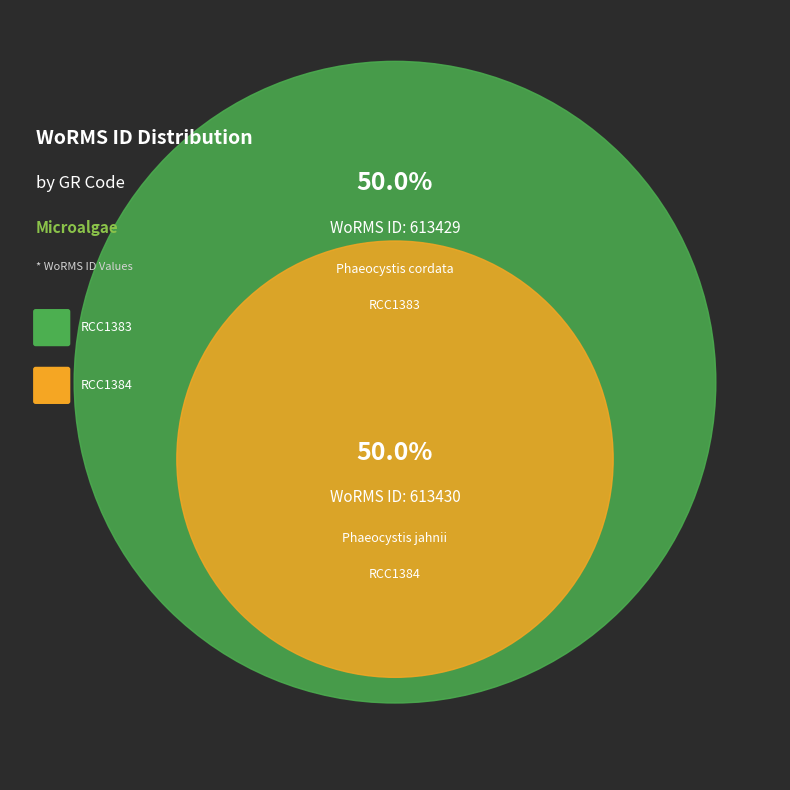

What is the smallest slice in the pie chart?

RCC1383